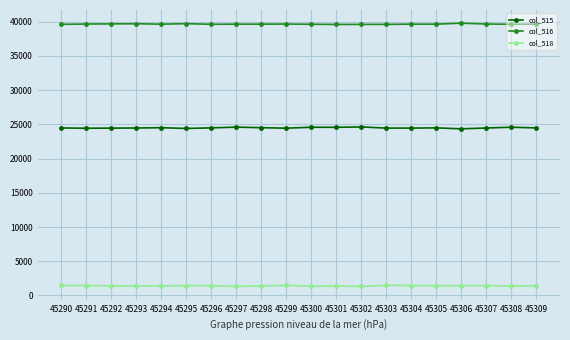

What is the total value across all series at 45302?

65535